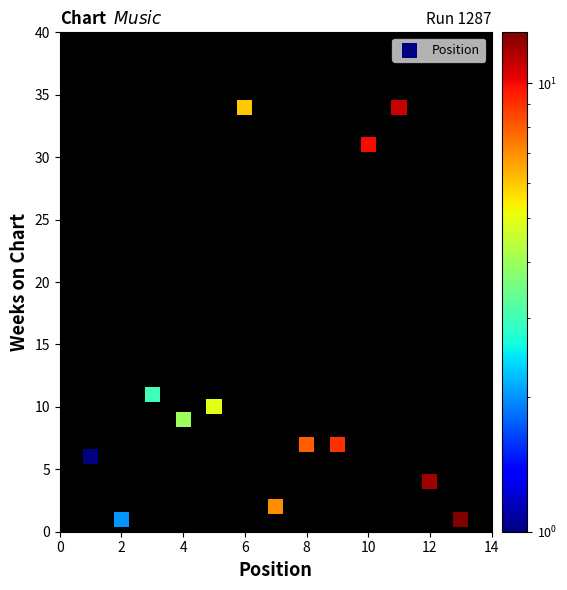

What is the range of Y values (max minus min)?

33